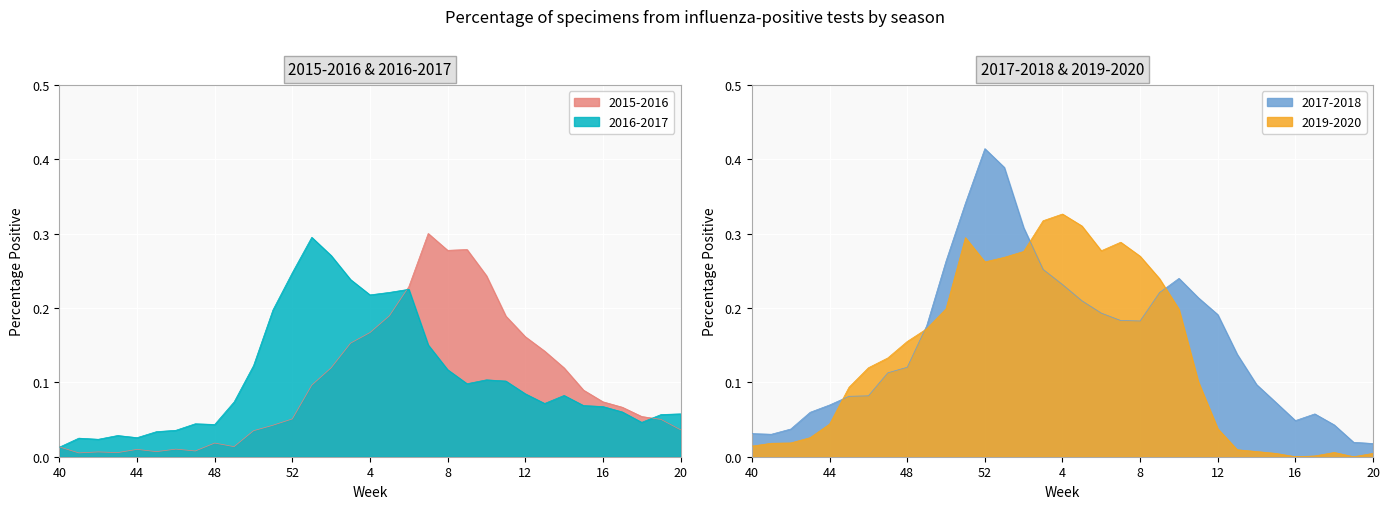

True or false: 2017-2018 has a value of 0.1 at 47.

True